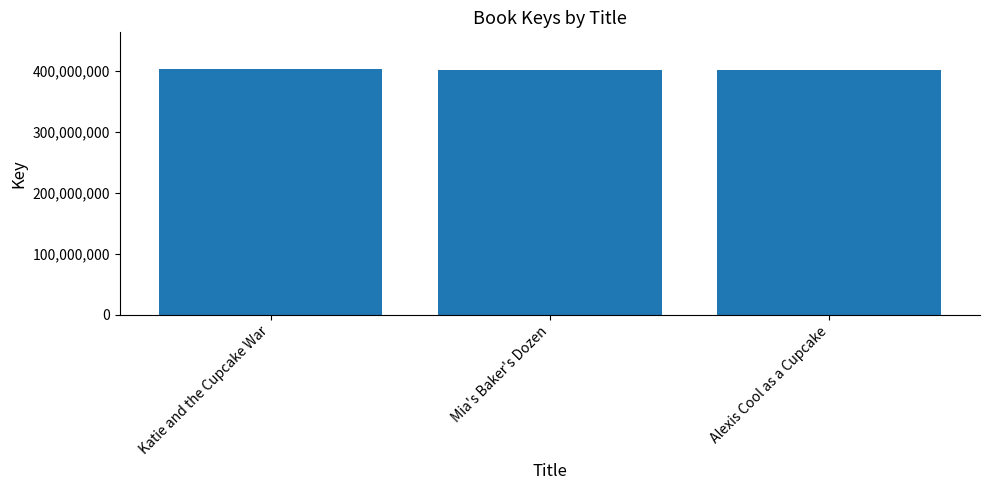

Approximately how many times larger is the value at Mia's Baker's Dozen compared to Katie and the Cupcake War?

1.0